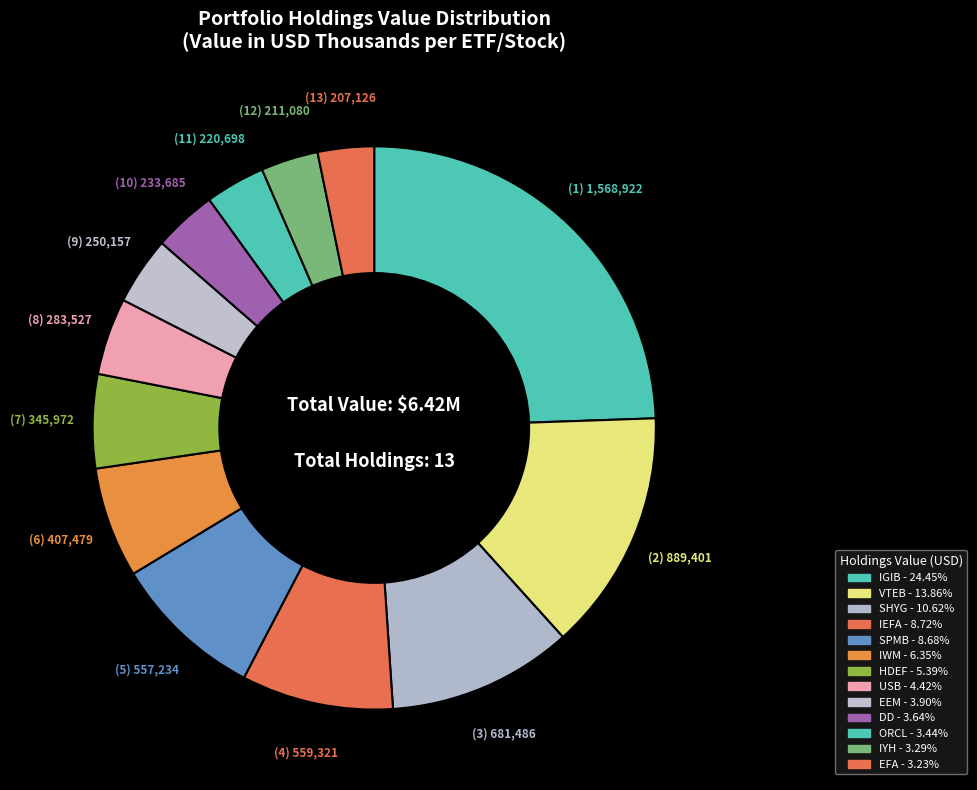

How many slices are in this pie chart?

13